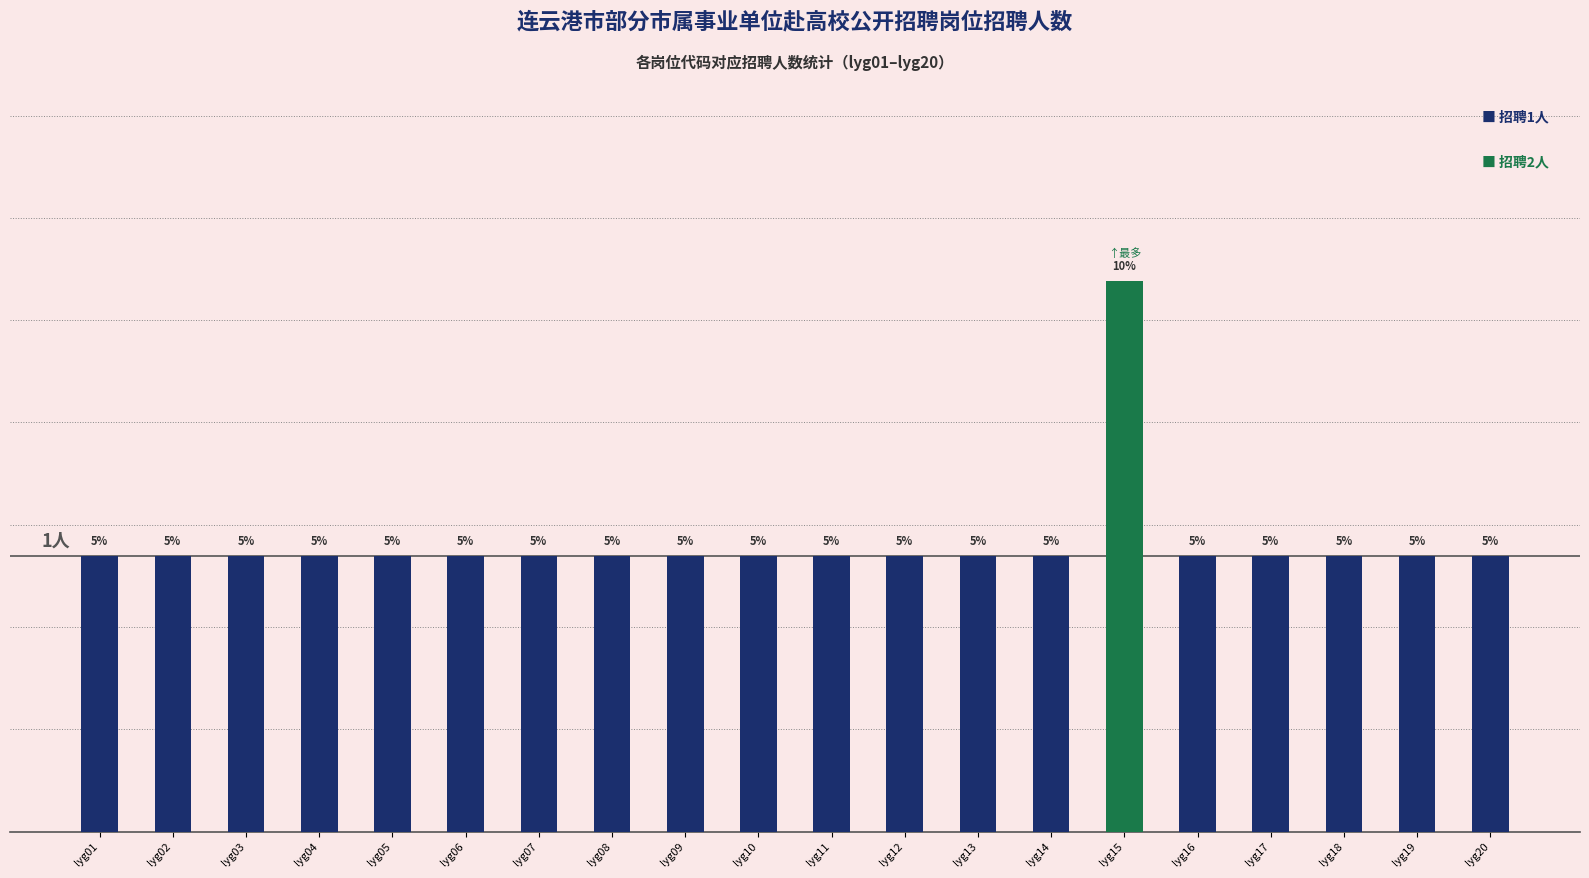

Which category has the lowest value across all series?

lyg01